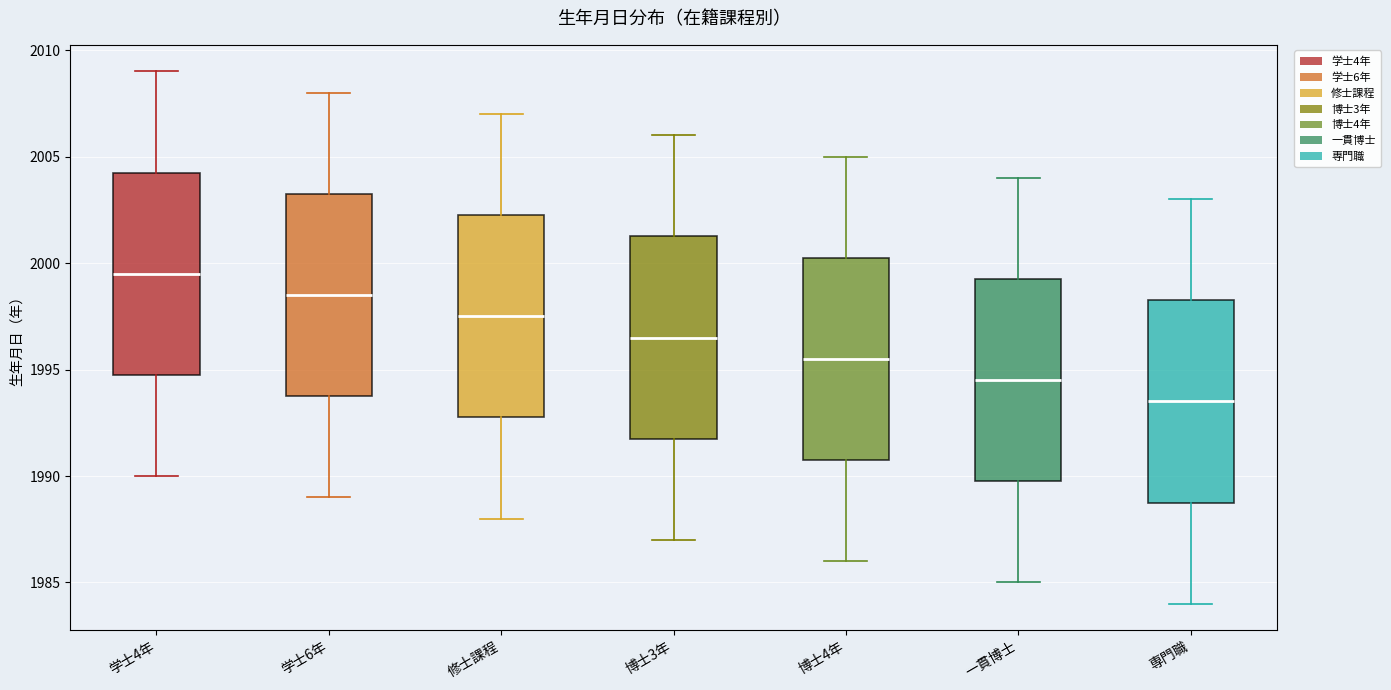

Where does the lower whisker of the box for 博士4年 end on the y-axis? The values are not printed on the chart, so give them approximately, as read against the axis.

1986.0